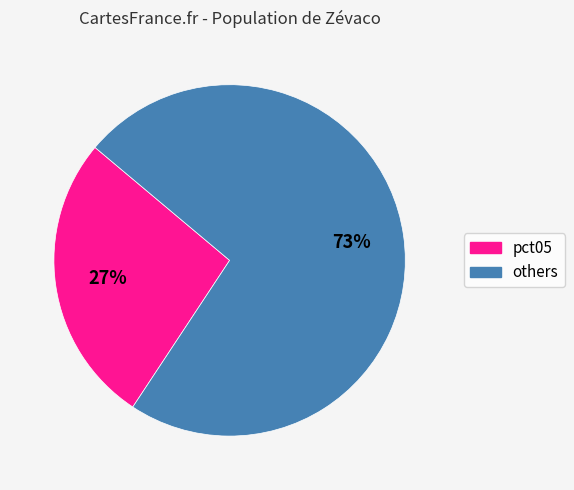

To the nearest percent, what is the difference between the largest and smallest slice percentages?

46%